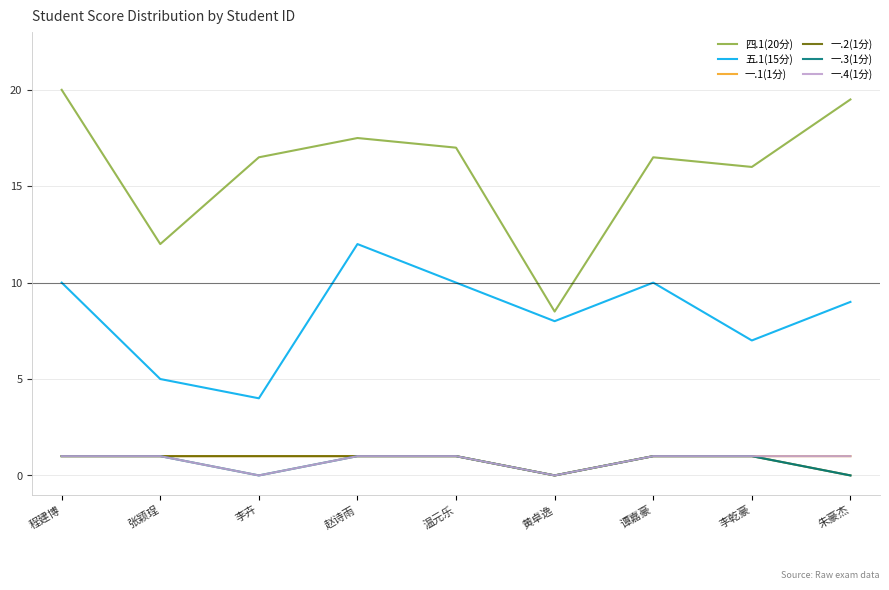

What position from the left is 谭嘉豪?

7